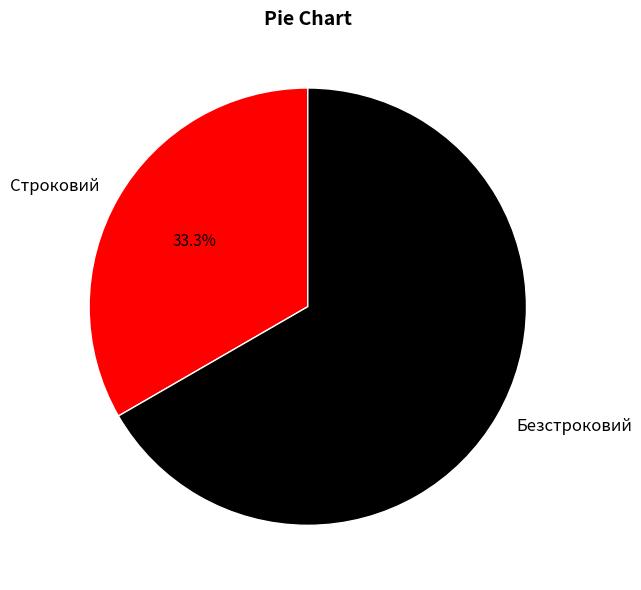

What is the ratio of the value at Безстроковий to the value at Строковий?

2.0